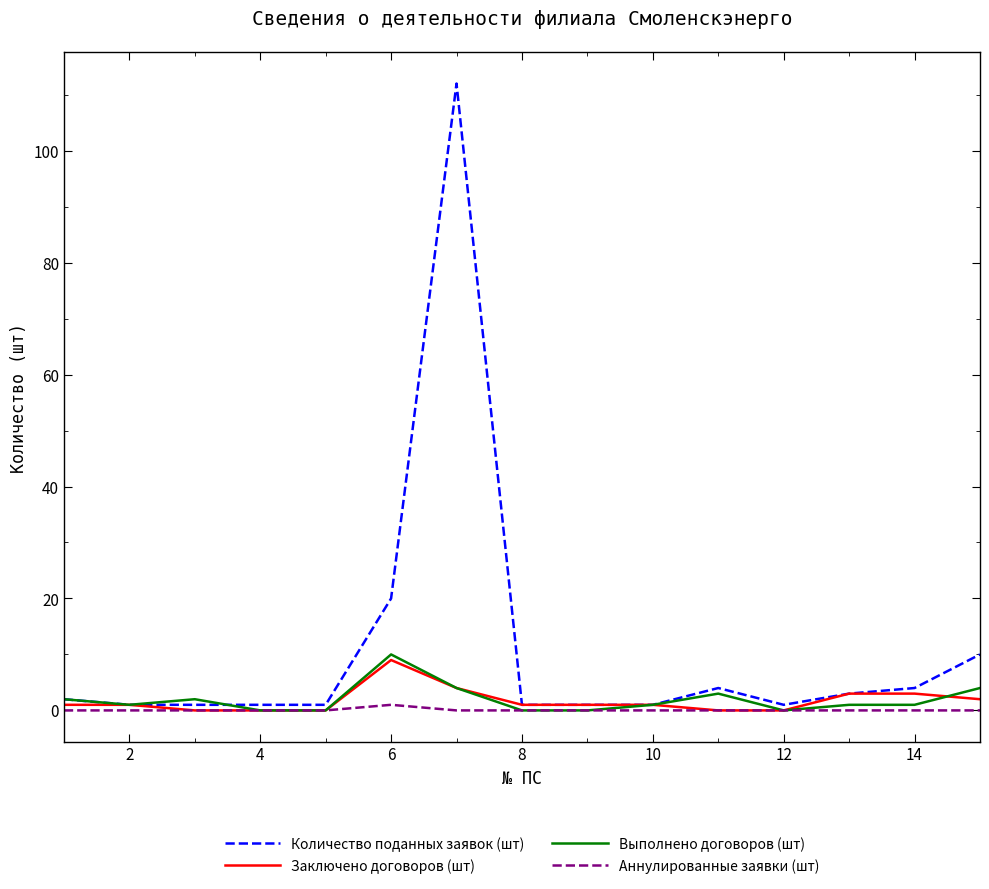

What is the sum of all Количество поданных заявок (шт) values?

163